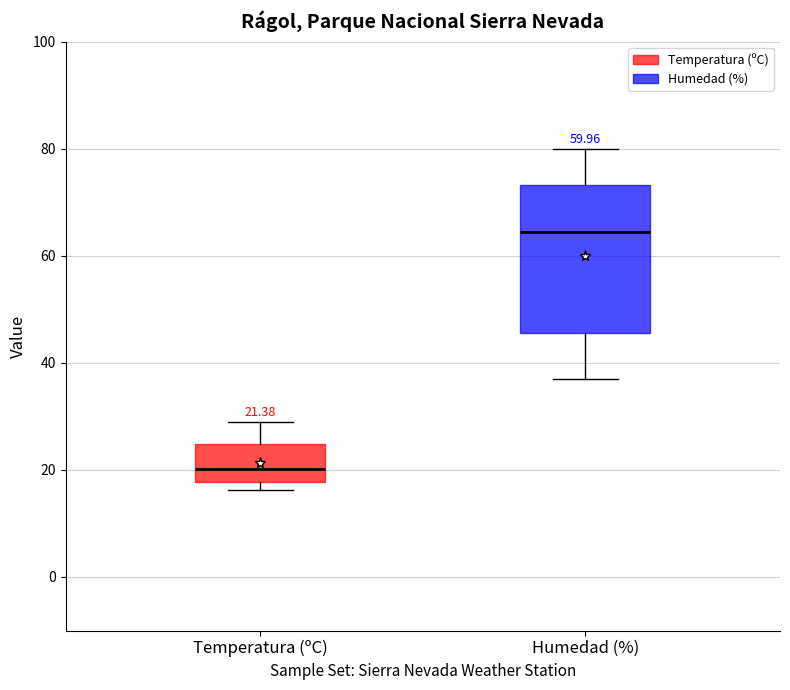

Comparing the boxes themselves (not the whiskers), which one is the tallest?

Humedad (%)